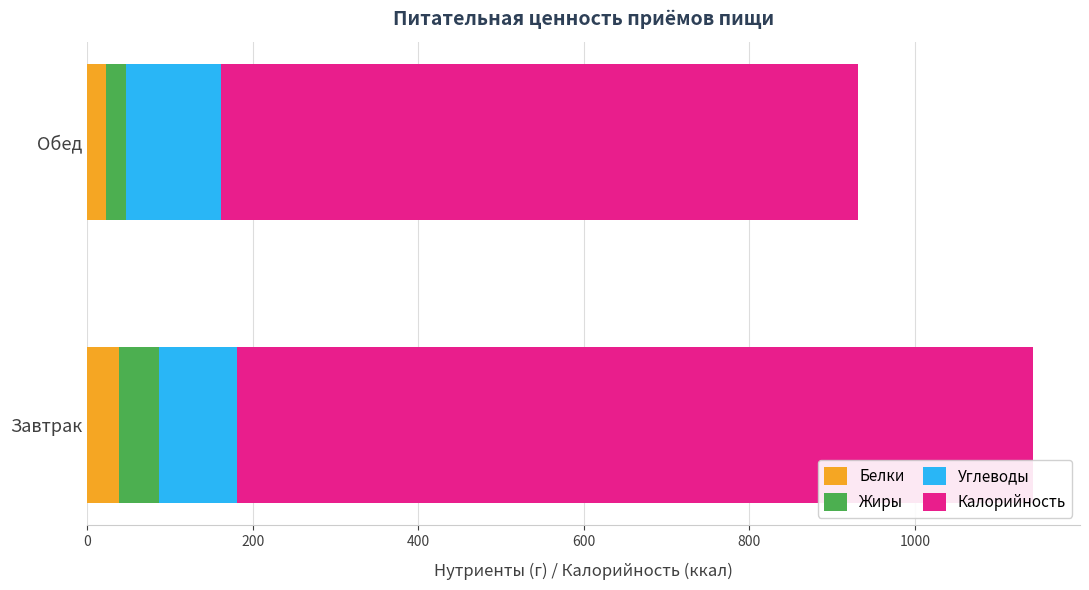

At which category is the sum across all series the highest?

Завтрак